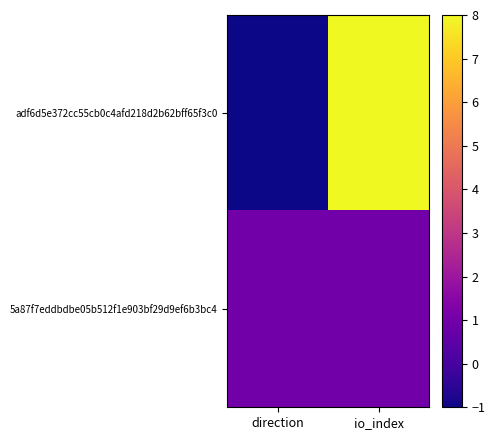

What is the smallest value displayed?

-1